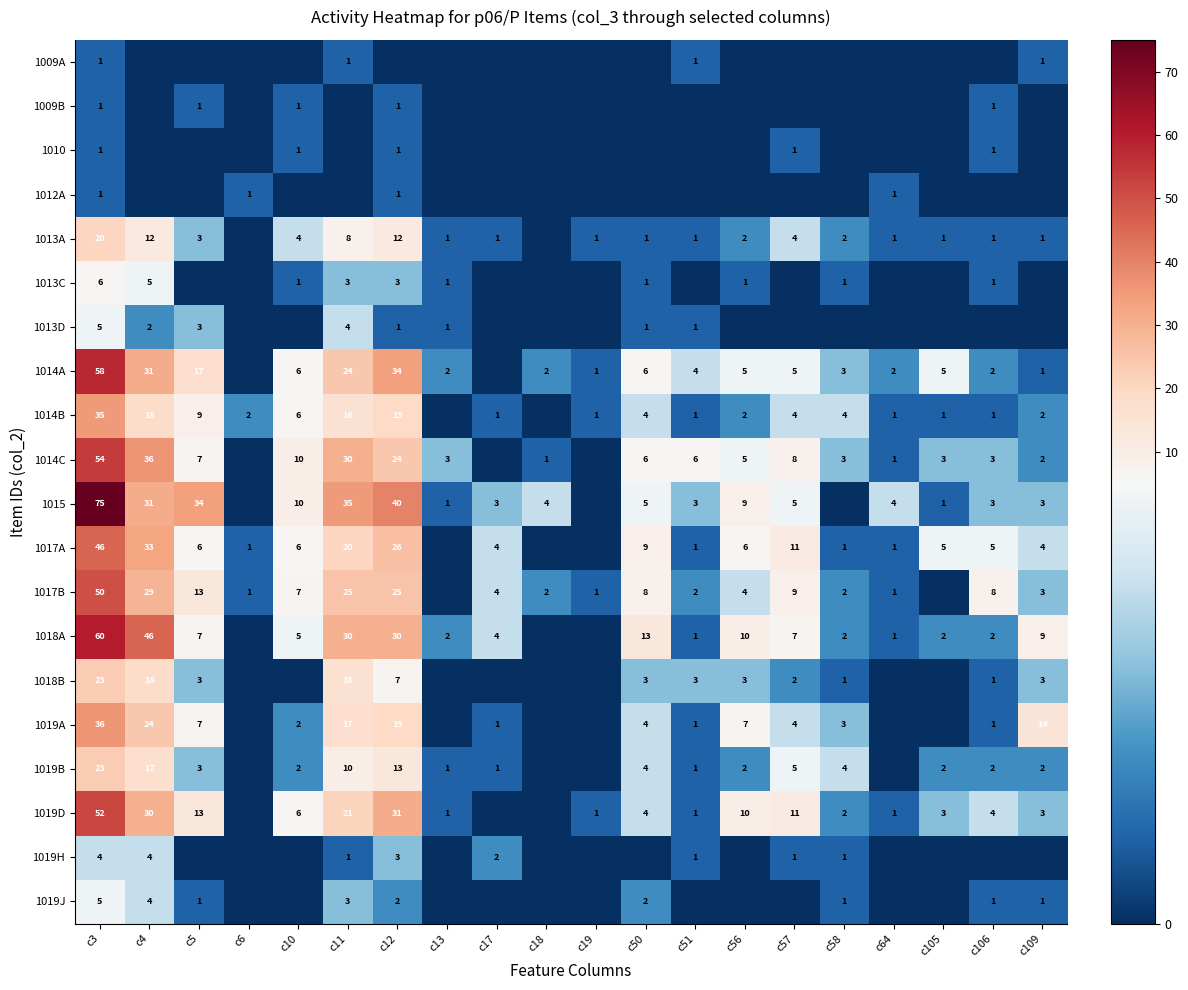

What is the total value across all series at c17?

21